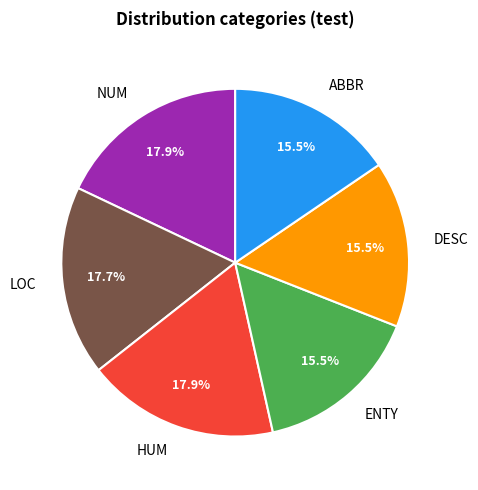

Is the sum of DESC and LOC greater than half?

No